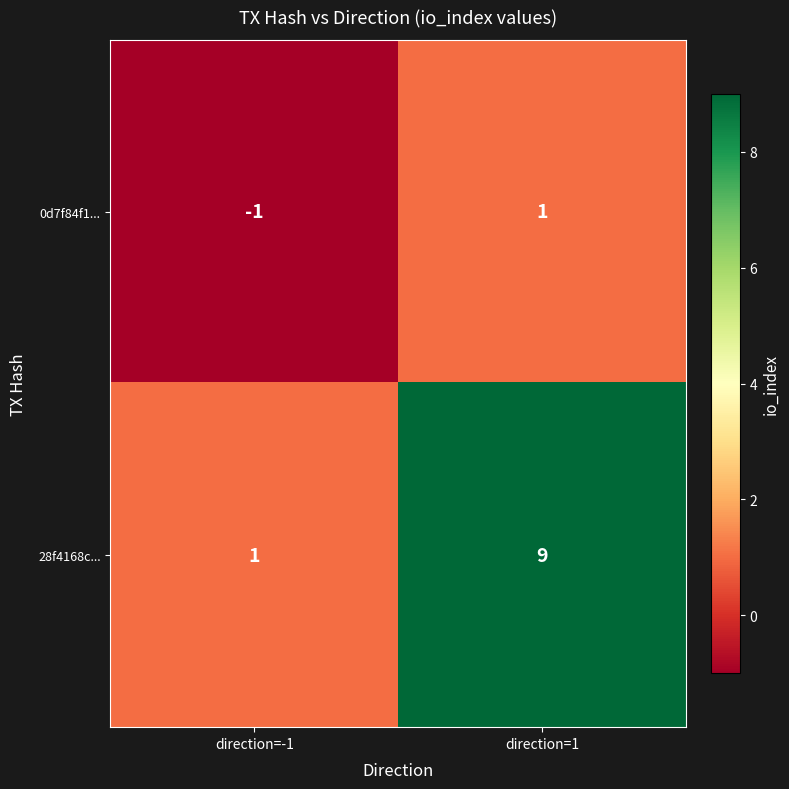

Count the number of data series in this chart.

2